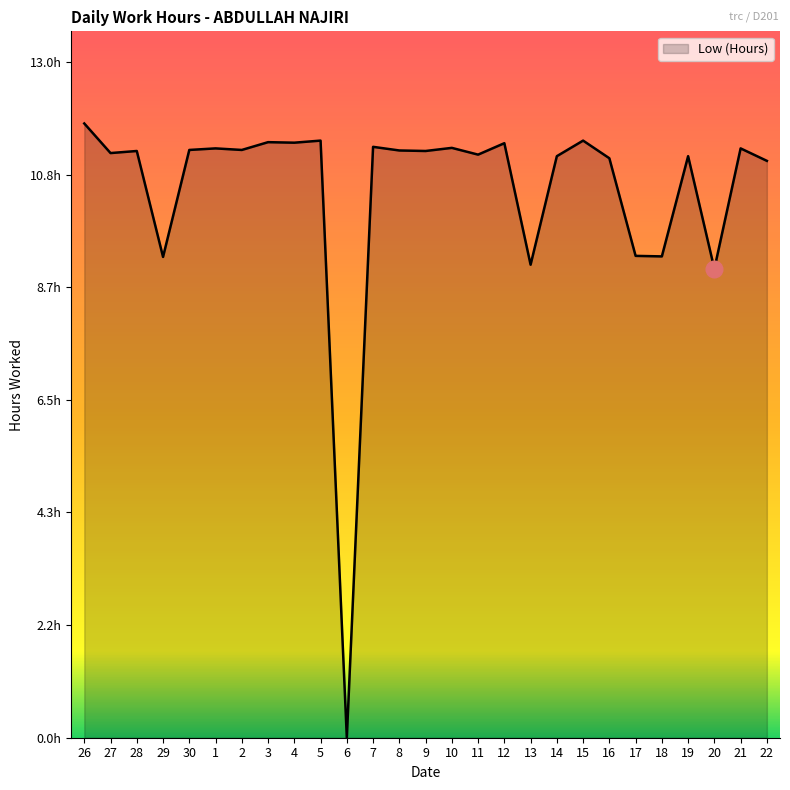

Which label corresponds to the smallest value in the chart?

6